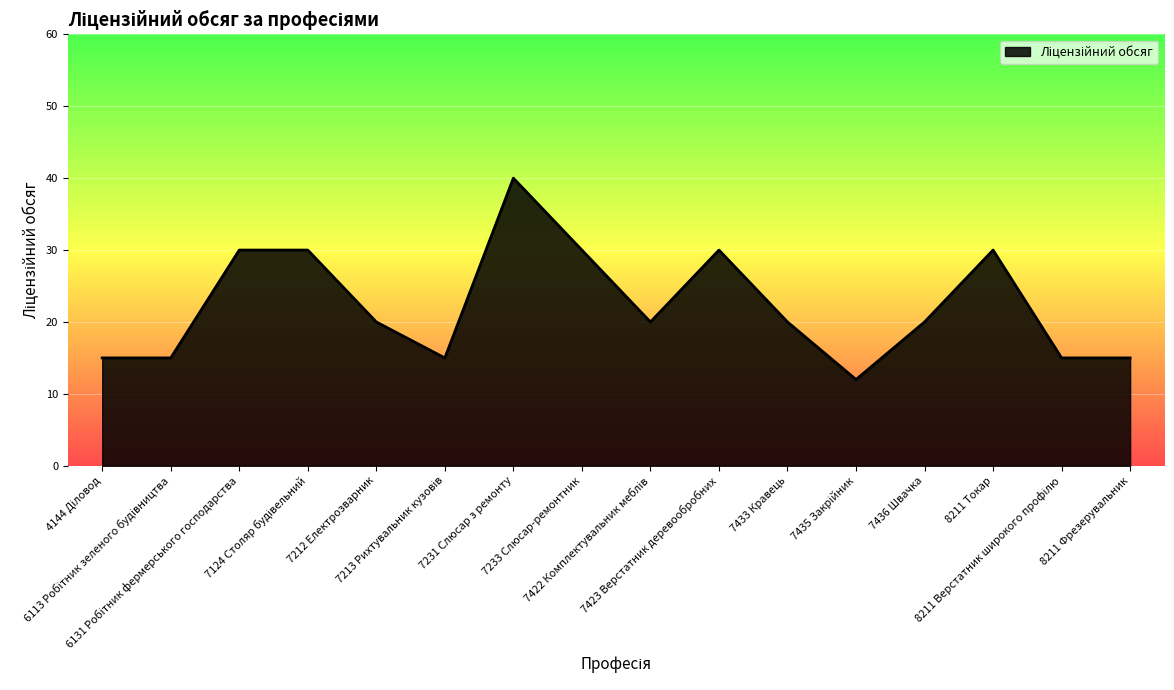

What is the maximum value shown in the chart?

40